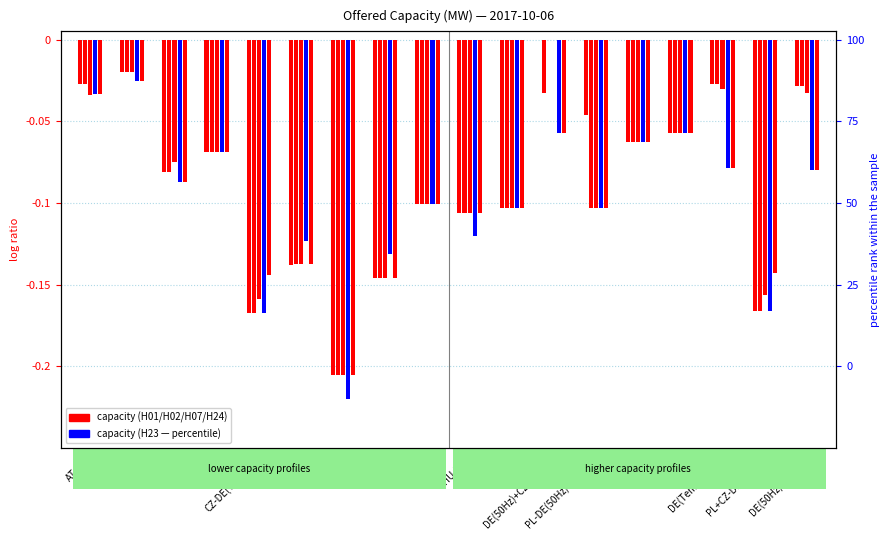

What is the total value across all series at CZ-DE(TenneT)?

-0.8